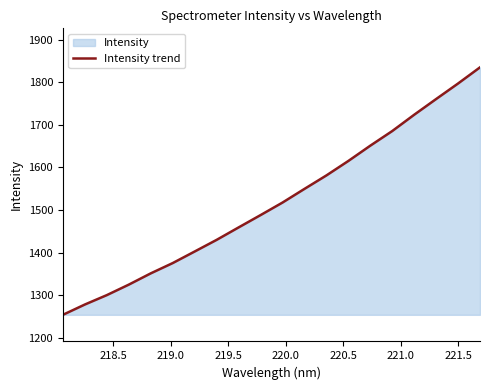

How many lines are shown in the chart?

1